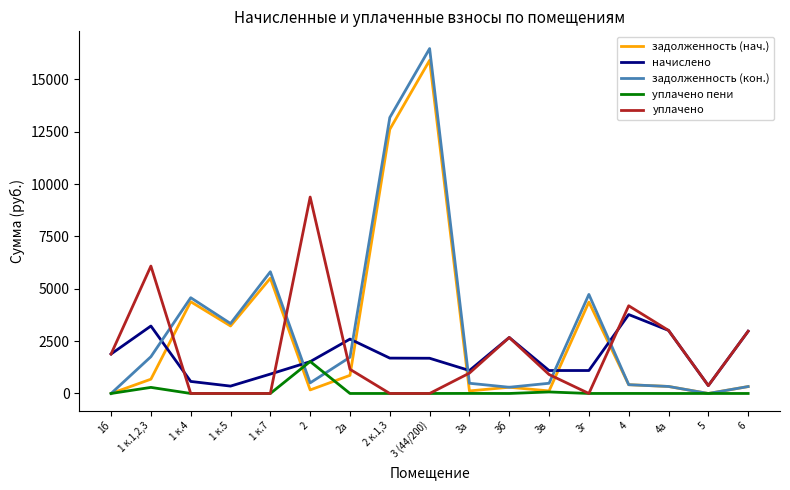

At which category does задолженность (кон.) reach its first local valley?

1 к.5